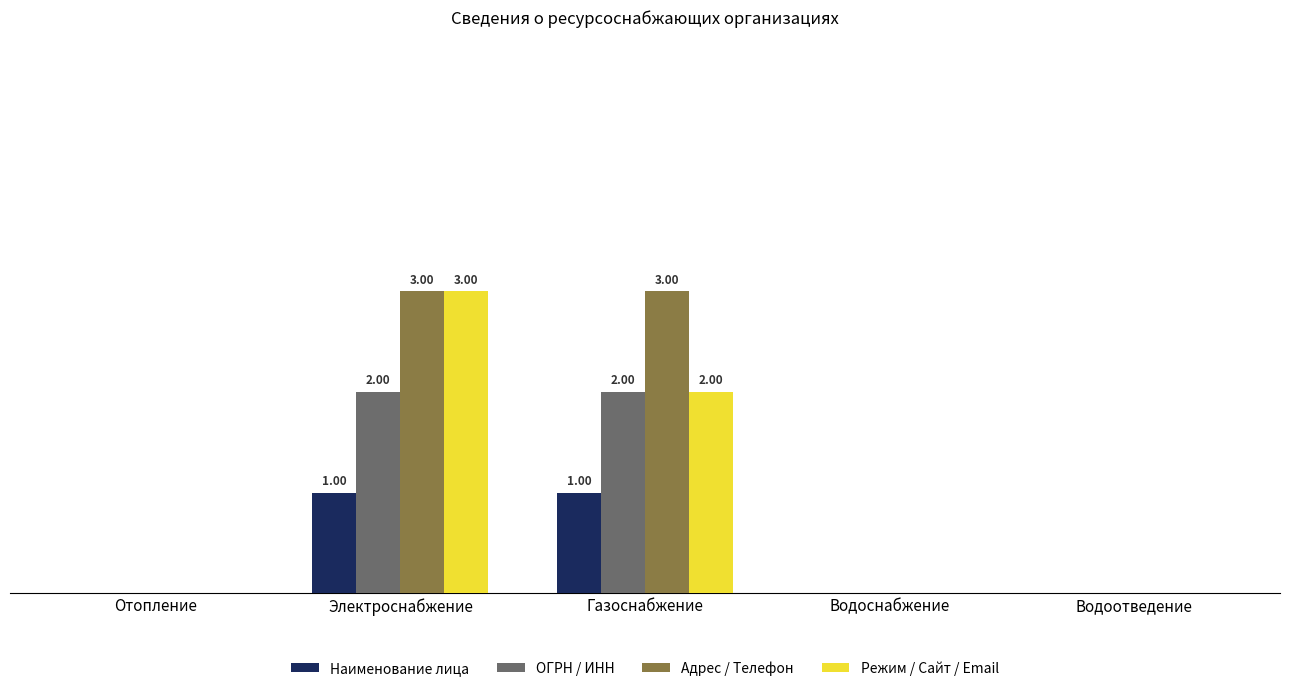

Reading right to left, what are all the values shown in this chart?

Наименование лица: Водоотведение=0	Водоснабжение=0	Газоснабжение=1	Электроснабжение=1	Отопление=0
ОГРН / ИНН: Водоотведение=0	Водоснабжение=0	Газоснабжение=2	Электроснабжение=2	Отопление=0
Адрес / Телефон: Водоотведение=0	Водоснабжение=0	Газоснабжение=3	Электроснабжение=3	Отопление=0
Режим / Сайт / Email: Водоотведение=0	Водоснабжение=0	Газоснабжение=2	Электроснабжение=3	Отопление=0